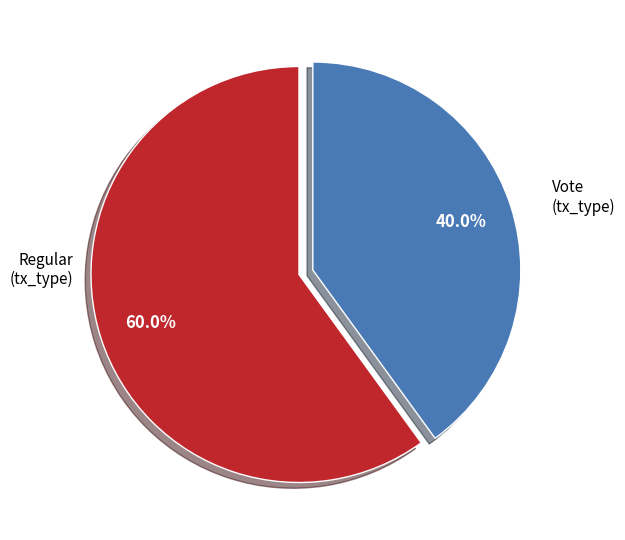

How many segments does this pie chart have?

2